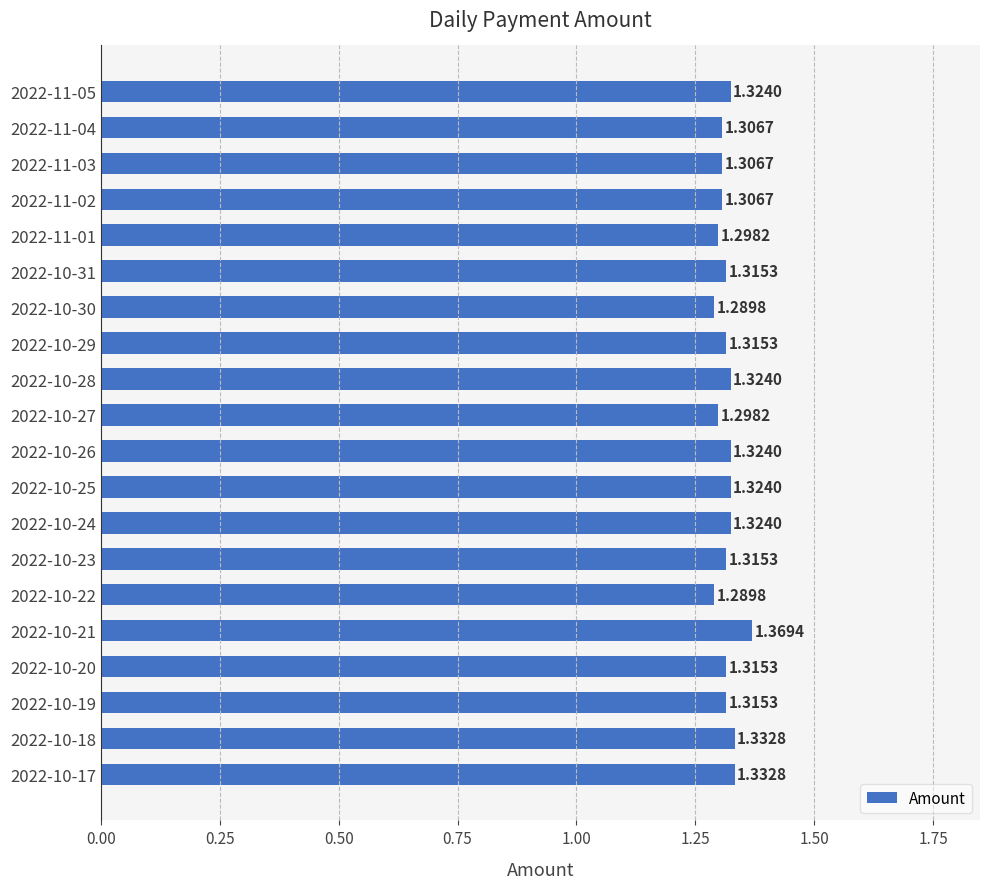

What is the sum of the values at 2022-10-22 and 2022-10-18?

2.6